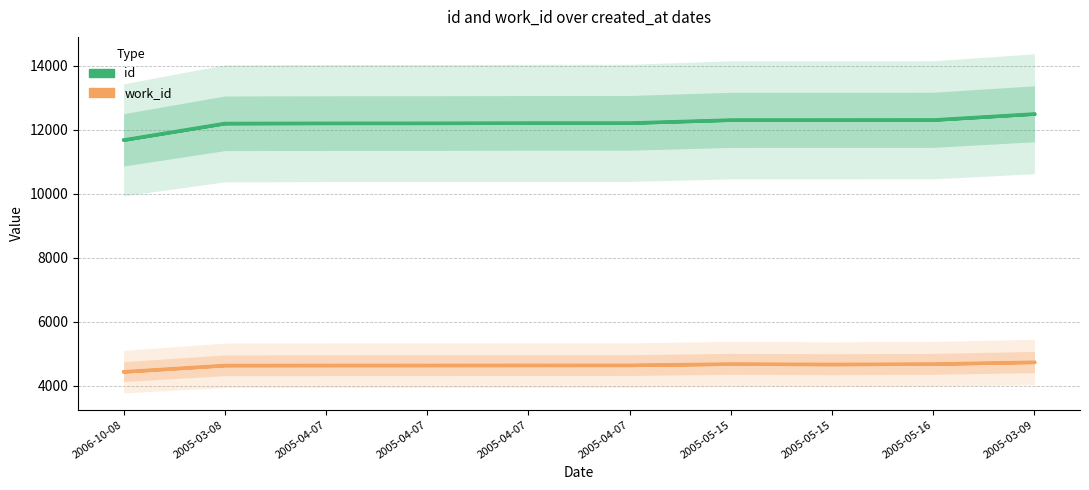

At 2005-05-15, list the series in order from smallest to largest.

work_id, id